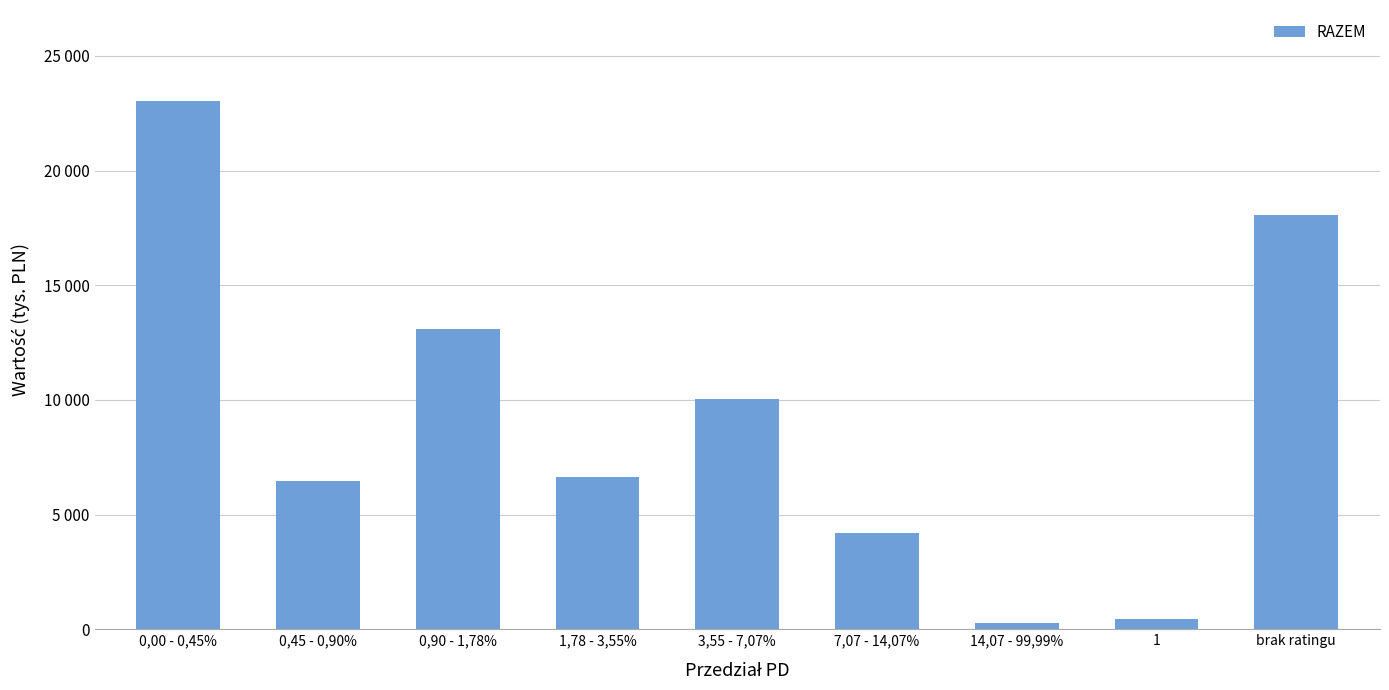

What position from the right is 0,90 - 1,78%?

7